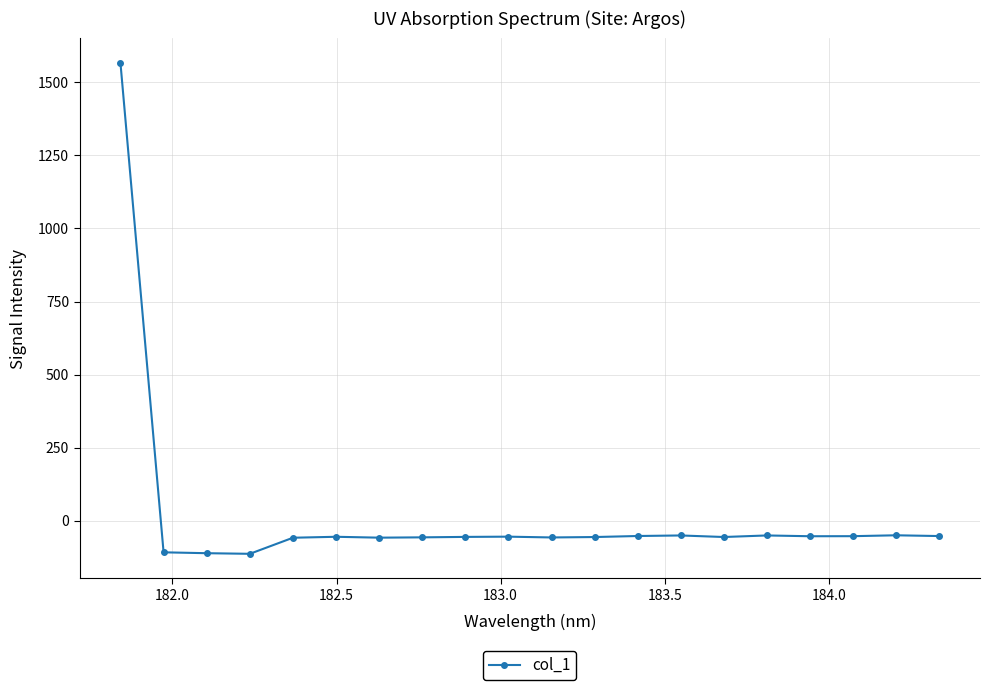

What is the minimum value shown in the chart?

-113.3